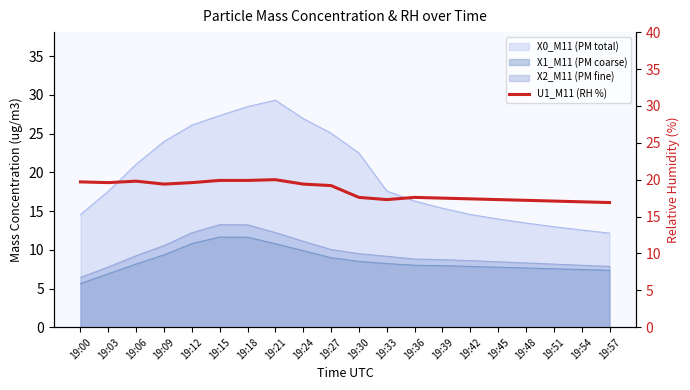

Reading left to right, extract all data points from this chart.

19:00=19.7	19:03=19.6	19:06=19.8	19:09=19.4	19:12=19.6	19:15=19.9	19:18=19.9	19:21=20.0	19:24=19.4	19:27=19.2	19:30=17.6	19:33=17.3	19:36=17.6	19:39=17.5	19:42=17.4	19:45=17.3	19:48=17.2	19:51=17.1	19:54=17.0	19:57=16.9